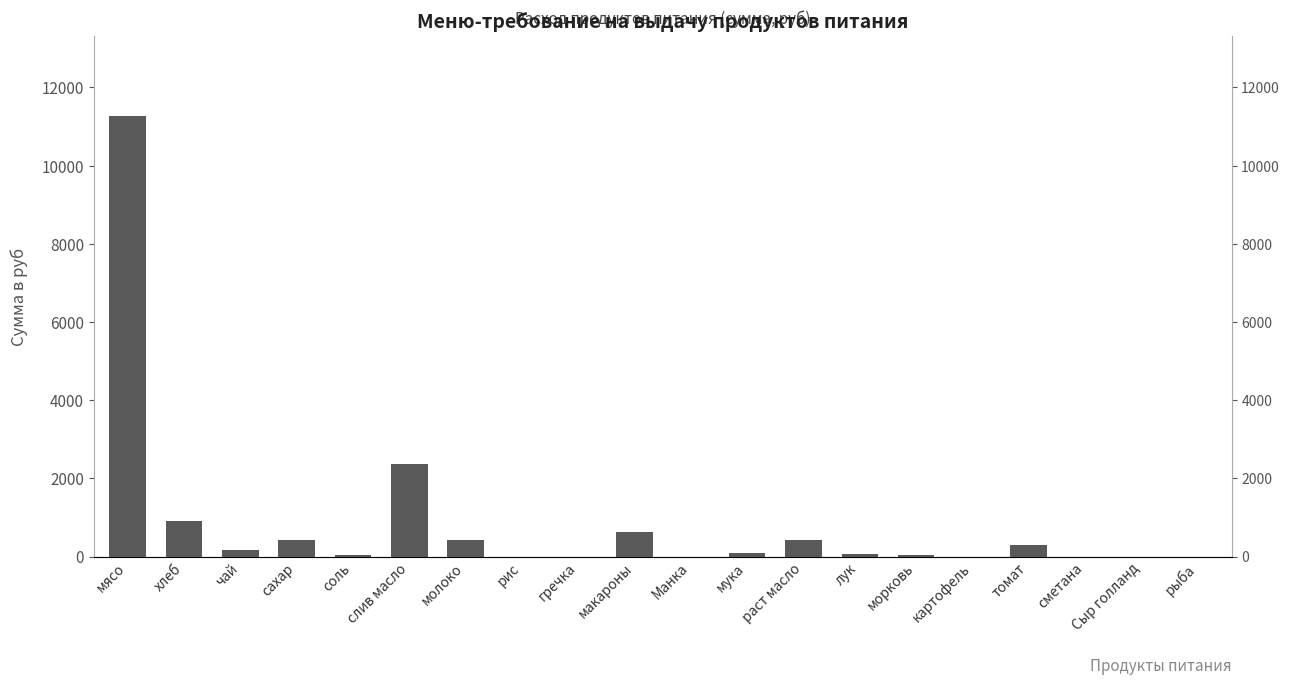

List the labels in order of value, smallest first.

рис, гречка, Манка, картофель, сметана, Сыр голланд, рыба, соль, морковь, лук, мука, чай, томат, раст масло, сахар, молоко, макароны, хлеб, слив масло, мясо